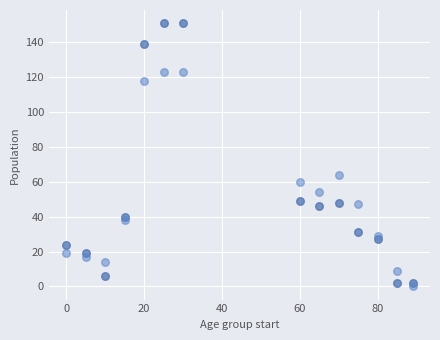

Across all series, what Y value is closest to 75?

64